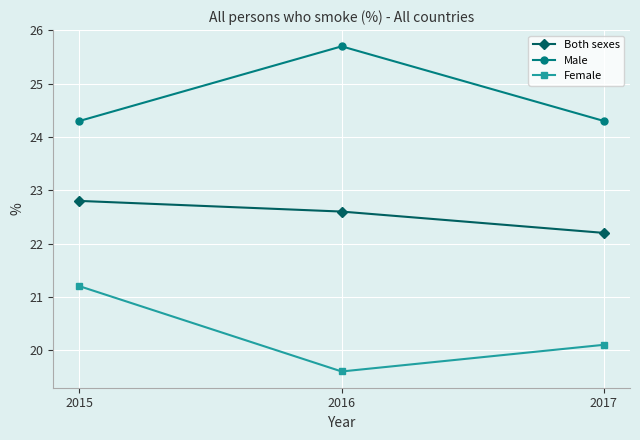

What is the spread (max minus min) of values at 2016?

6.1